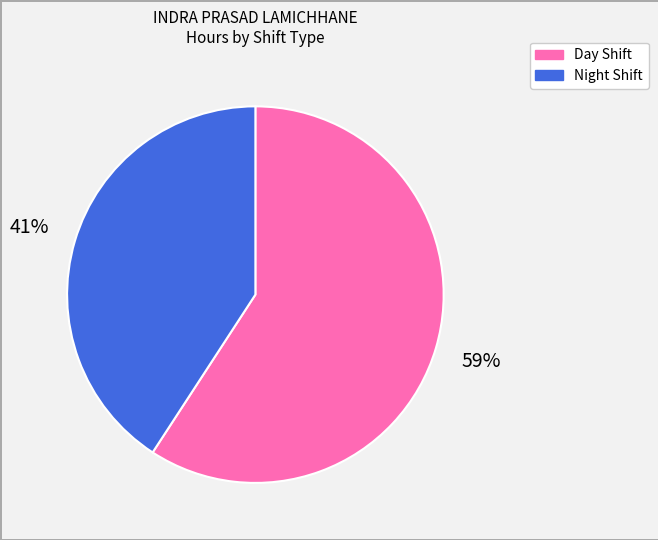

Is there any slice that represents more than half of the pie?

Yes